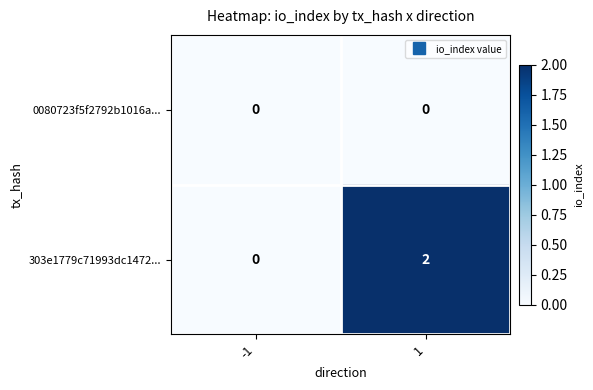

Reading left to right, what are all the values shown in this chart?

0080723f5f2792b1016a...: -1=0	1=0
303e1779c71993dc1472...: -1=0	1=2